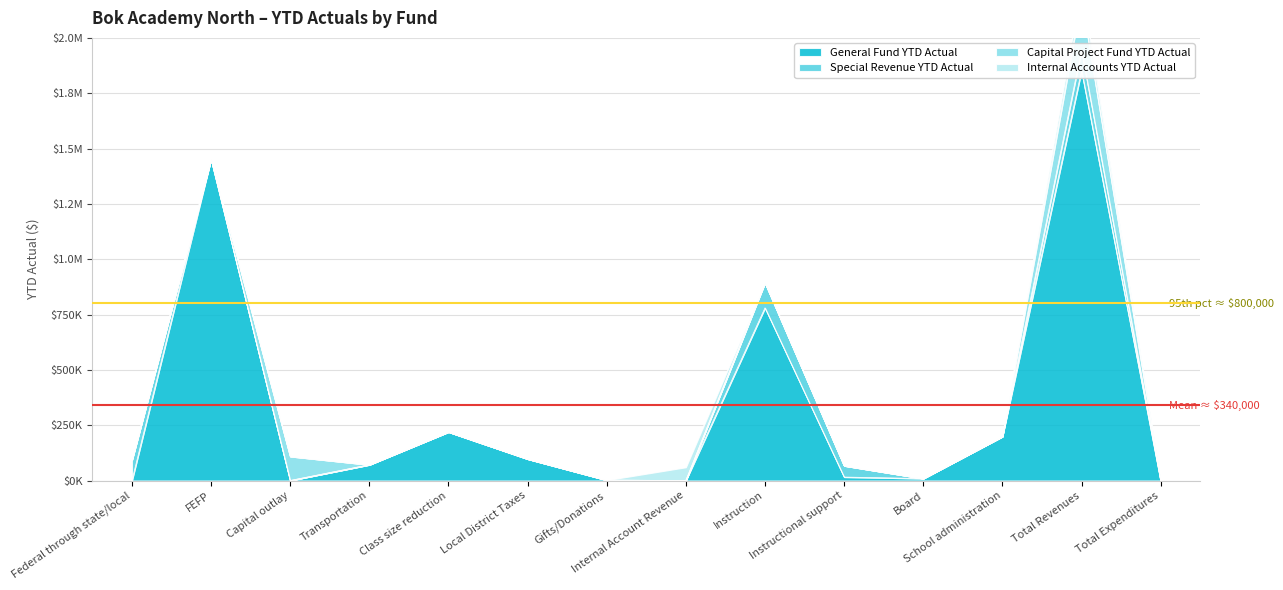

What is the difference between the General Fund YTD Actual values at Instructional support and FEFP?

1436019.6